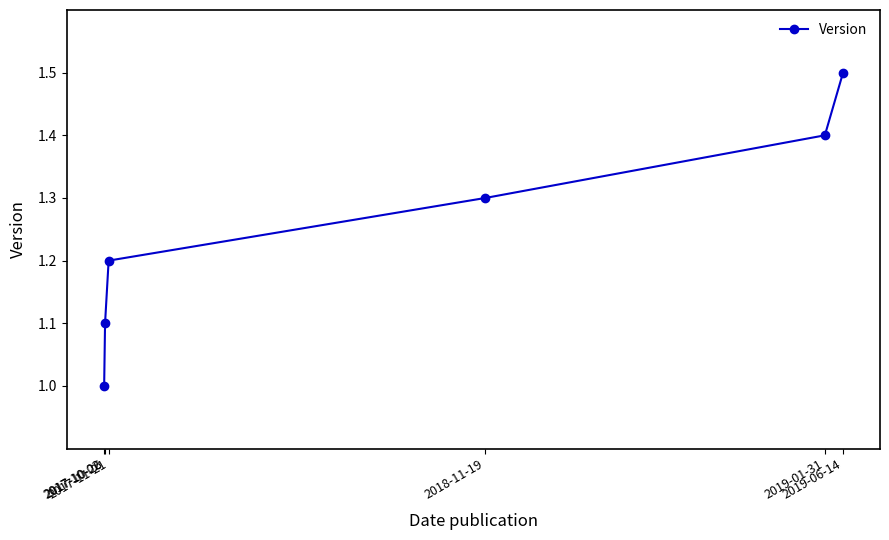

What is the minimum value shown in the chart?

1.0